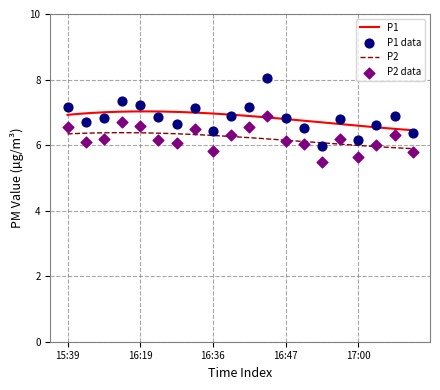

Which series has the largest Y range (max minus min)?

P1